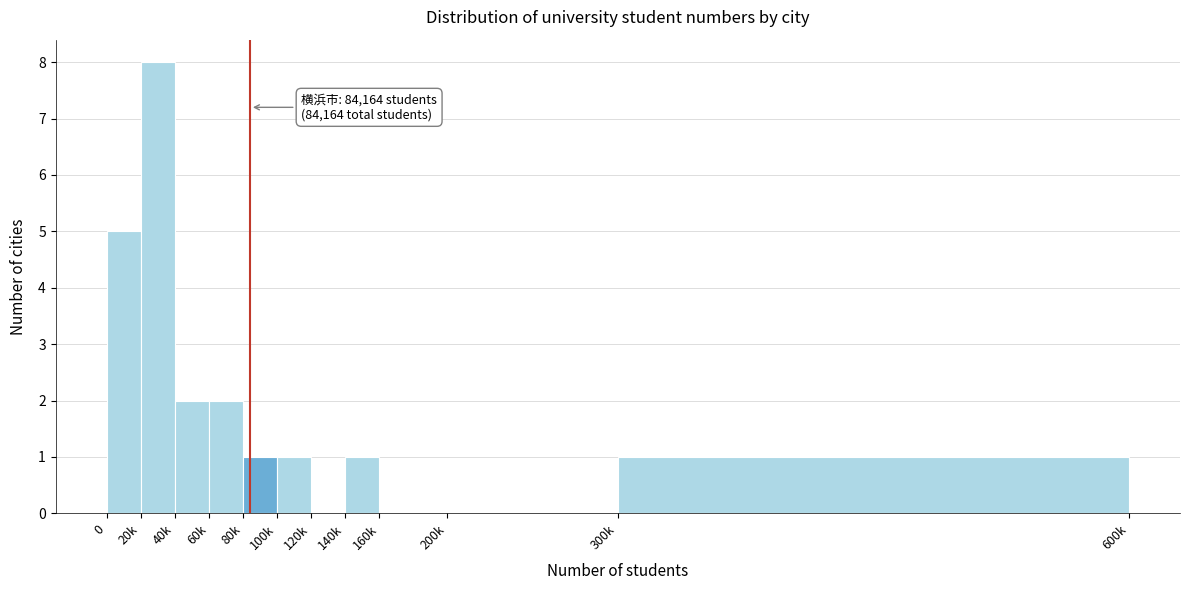

Reading left to right, transcribe all the data shown in this chart.

0=5	20k=8	40k=2	60k=2	80k=1	100k=1	120k=0	140k=1	160k=0	200k=0	300k=1